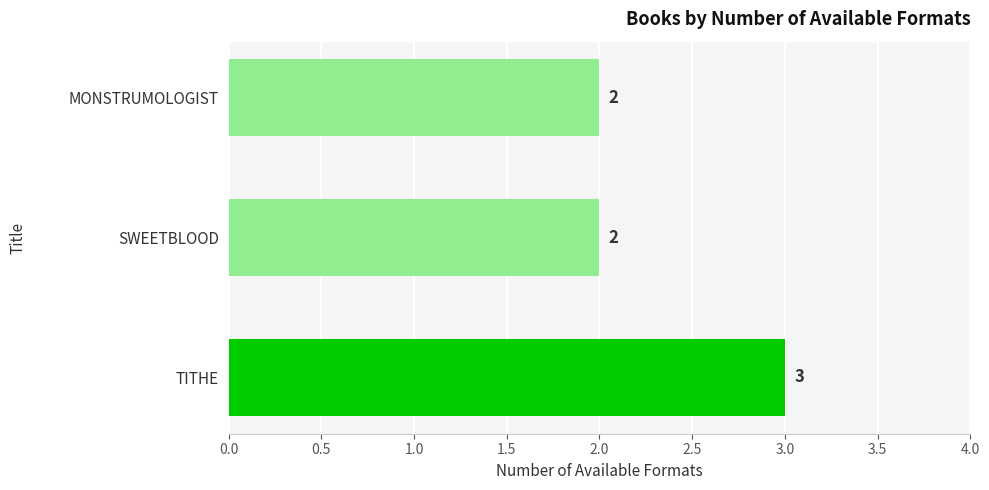

True or false: the data shows 2 at SWEETBLOOD.

True